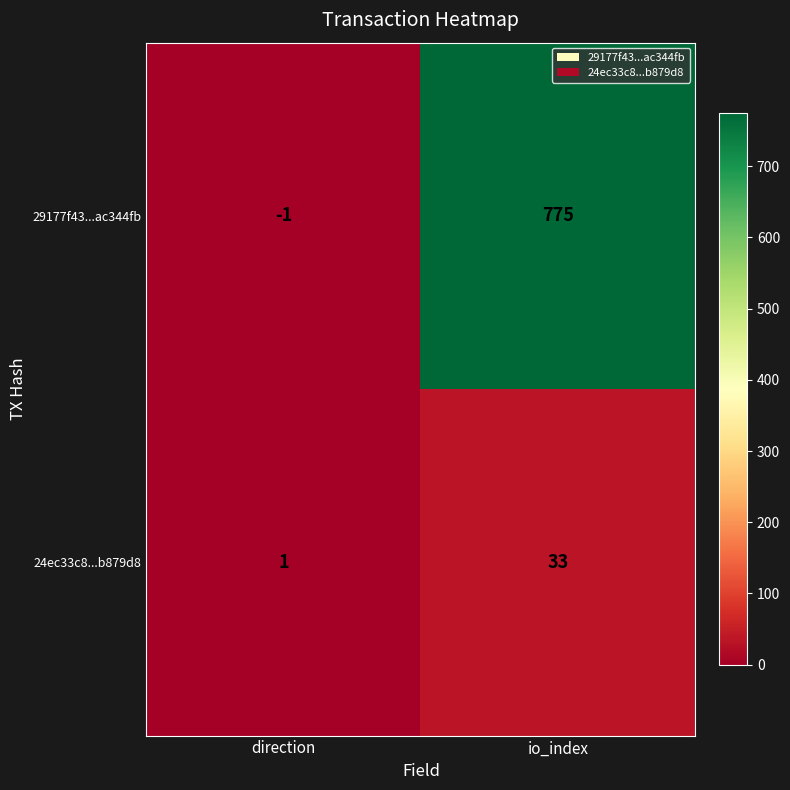

At which category does the chart reach its peak across all series?

io_index